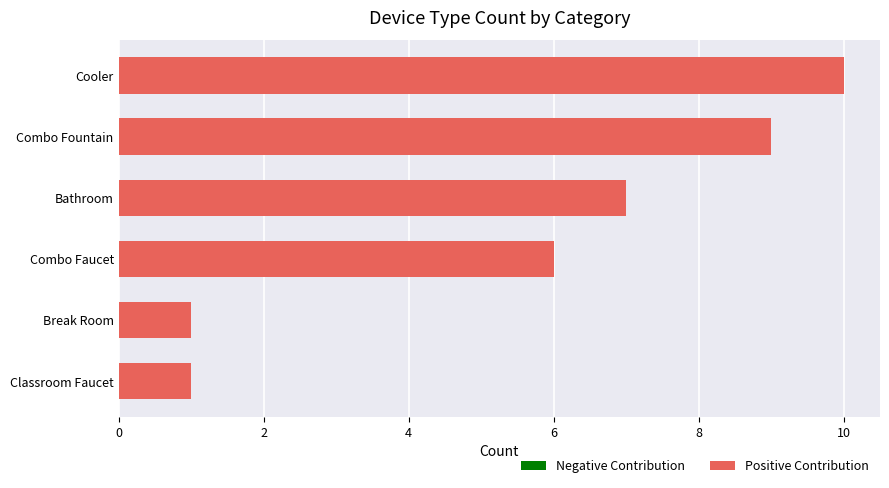

Read the value at Combo Faucet.

6